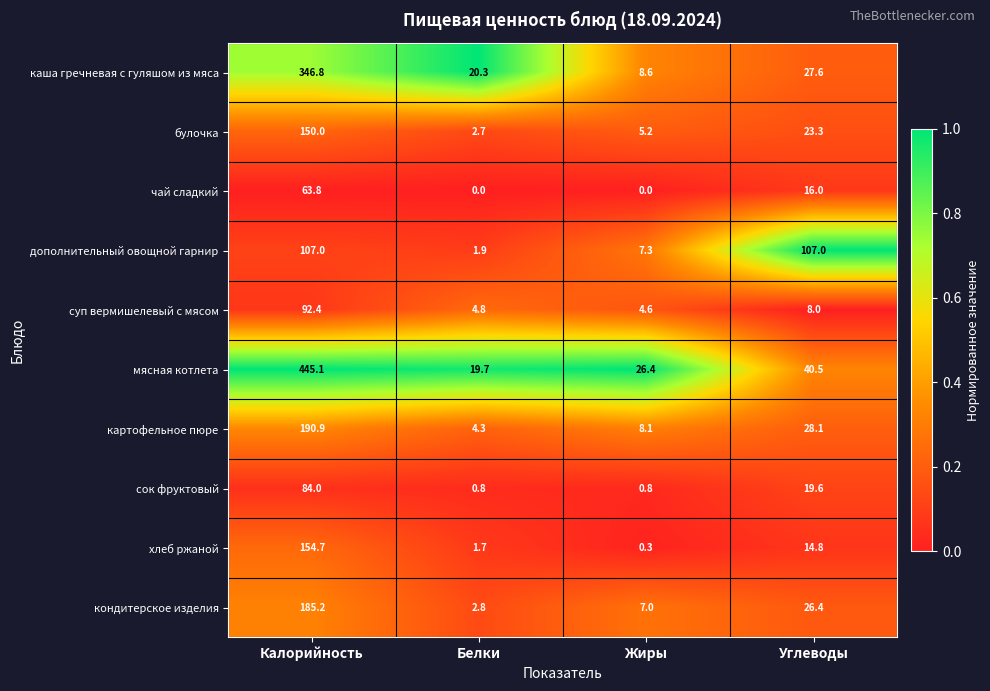

Rank the series at Жиры from highest to lowest value.

мясная котлета, каша гречневая с гуляшом из мяса, картофельное пюре, дополнительный овощной гарнир, кондитерское изделия, булочка, суп вермишелевый с мясом, сок фруктовый, хлеб ржаной, чай сладкий